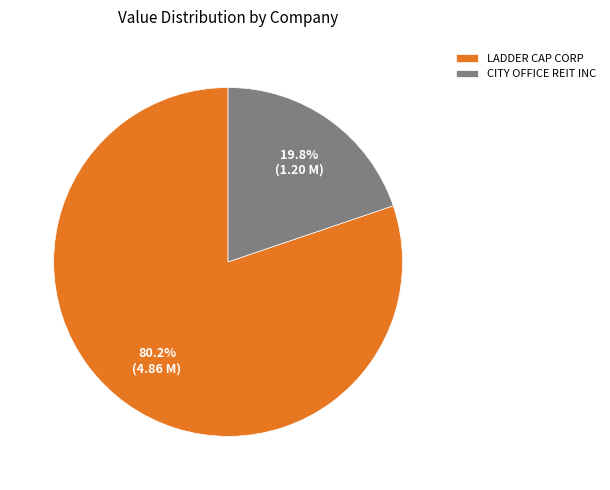

To the nearest percent, what is the difference between the largest and smallest slice percentages?

60%